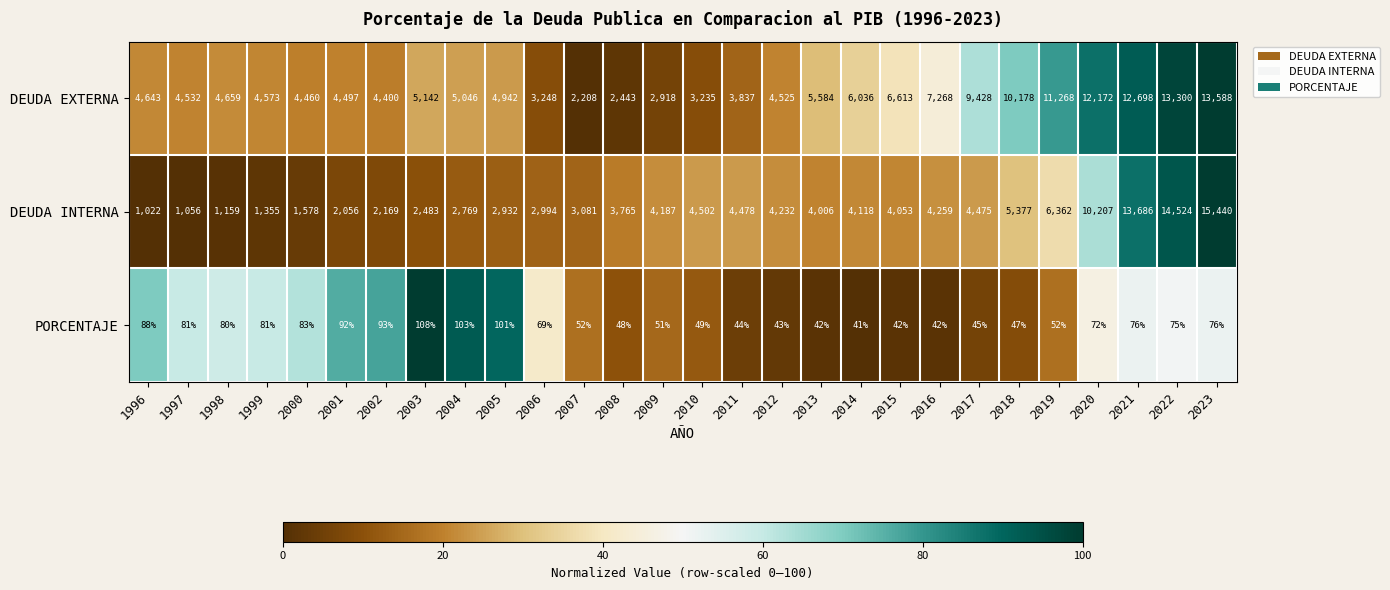

How many data points in DEUDA INTERNA are less than 4053?

14